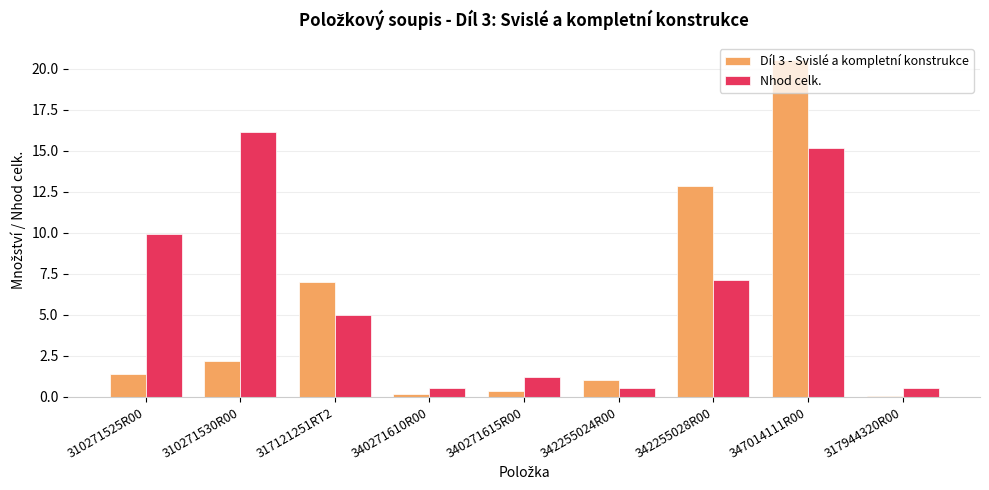

True or false: Díl 3 - Svislé a kompletní konstrukce has a value of 7.0 at 317121251RT2.

True